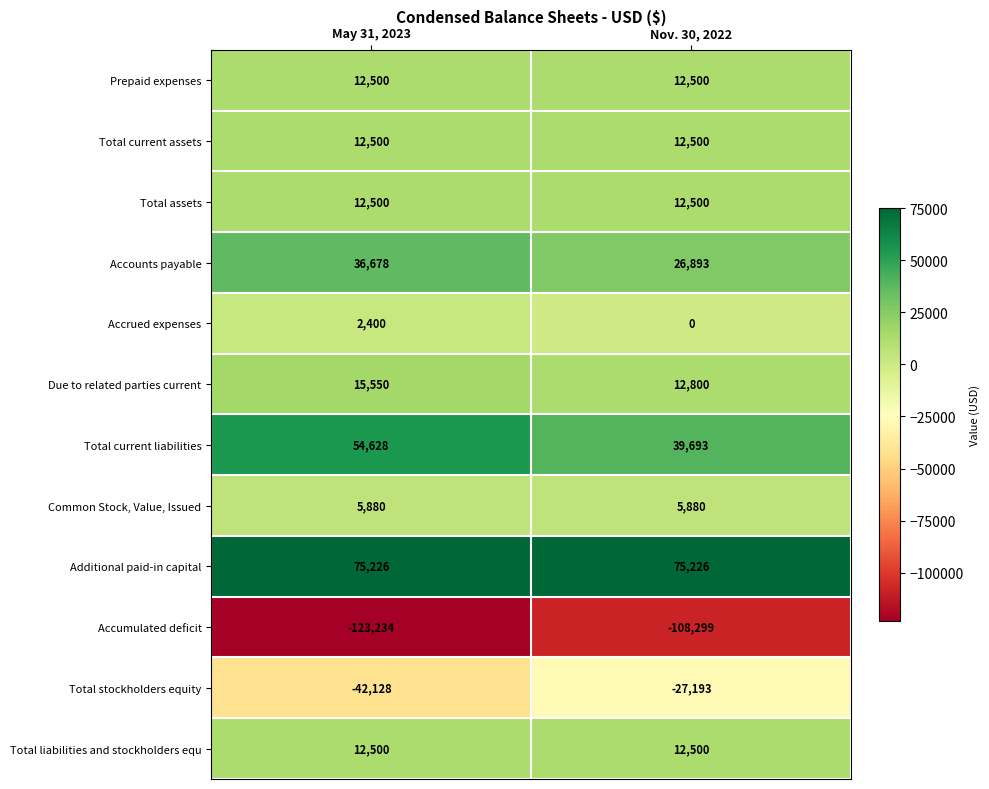

Read the Prepaid expenses value at May 31, 2023.

12500